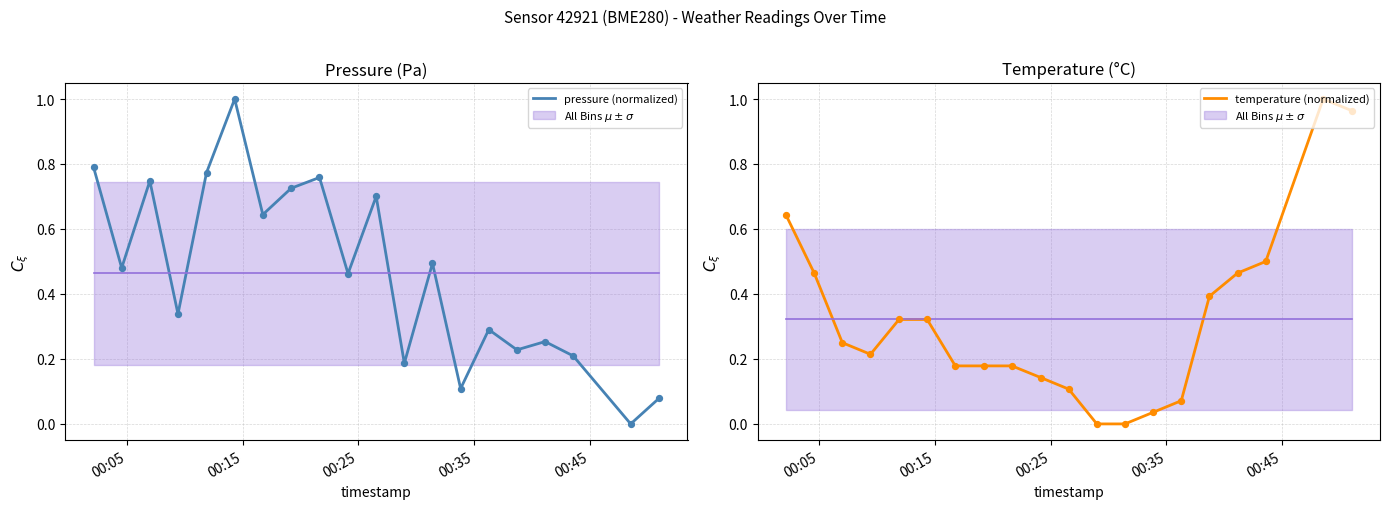

Is the value of temperature (normalized) at 00:05 greater than the value of pressure (normalized) at 10?

No